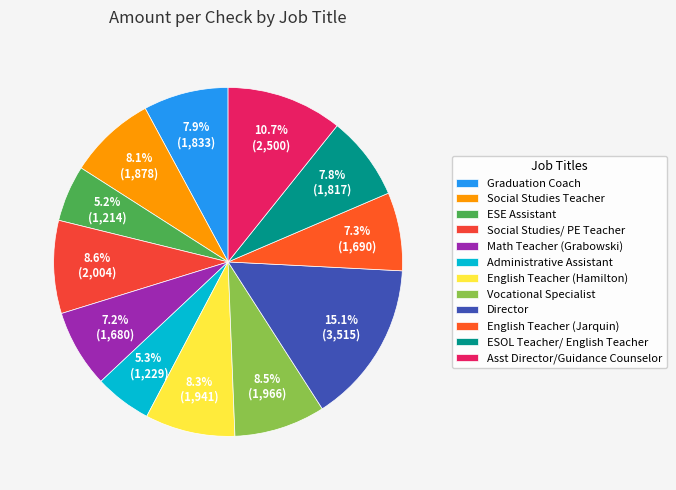

The Vocational Specialist slice represents 1% of the pie. True or false?

False